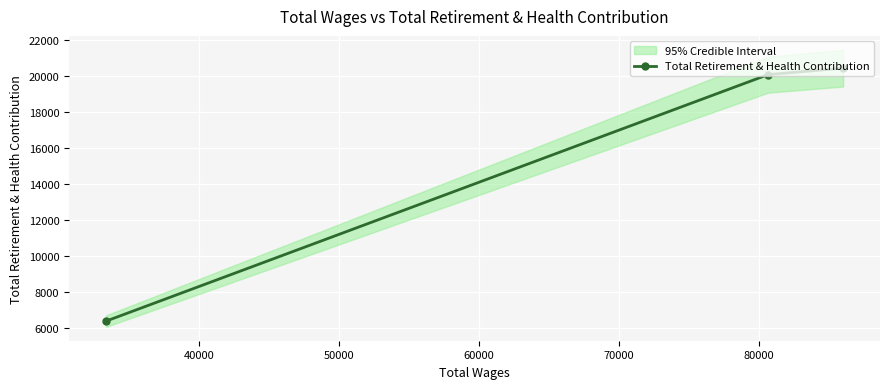

What is the highest value of the Total Retirement & Health Contribution series?

20419